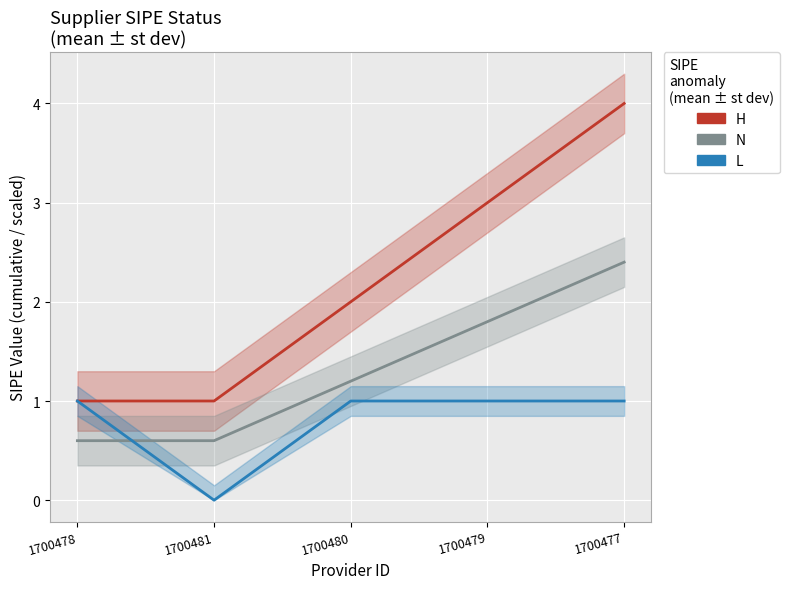

Reading right to left, extract all data points from this chart.

H: 4.0	3.0	2.0	1.0	1.0
N: 2.4	1.8	1.2	0.6	0.6
L: 1.0	1.0	1.0	0.0	1.0